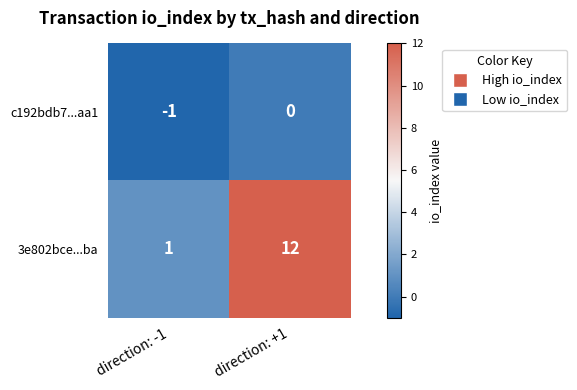

The value of c192bdb7...aa1 at direction: +1 is -1. True or false?

False